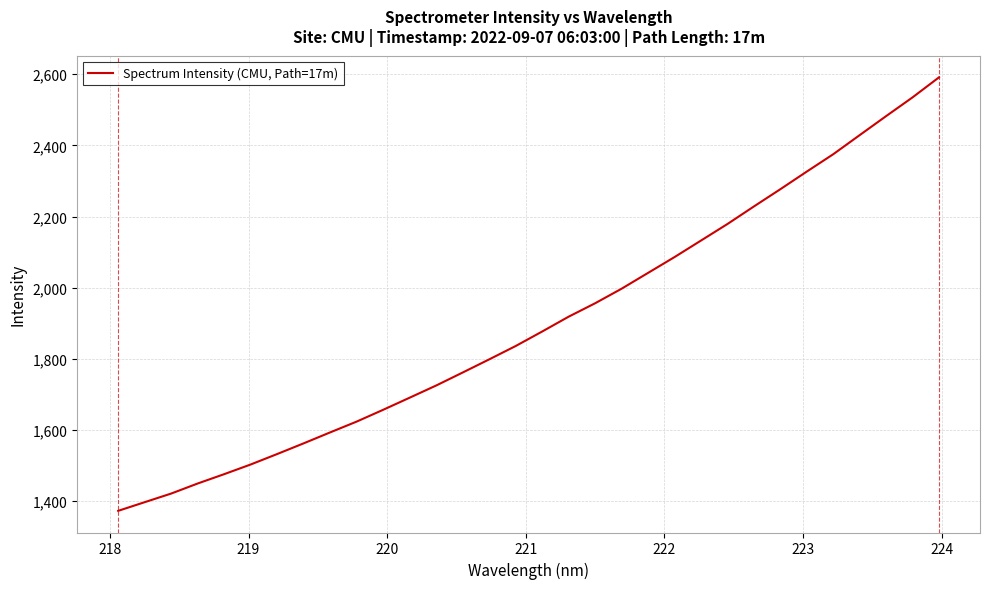

What is the difference between the maximum and minimum values?

1218.3